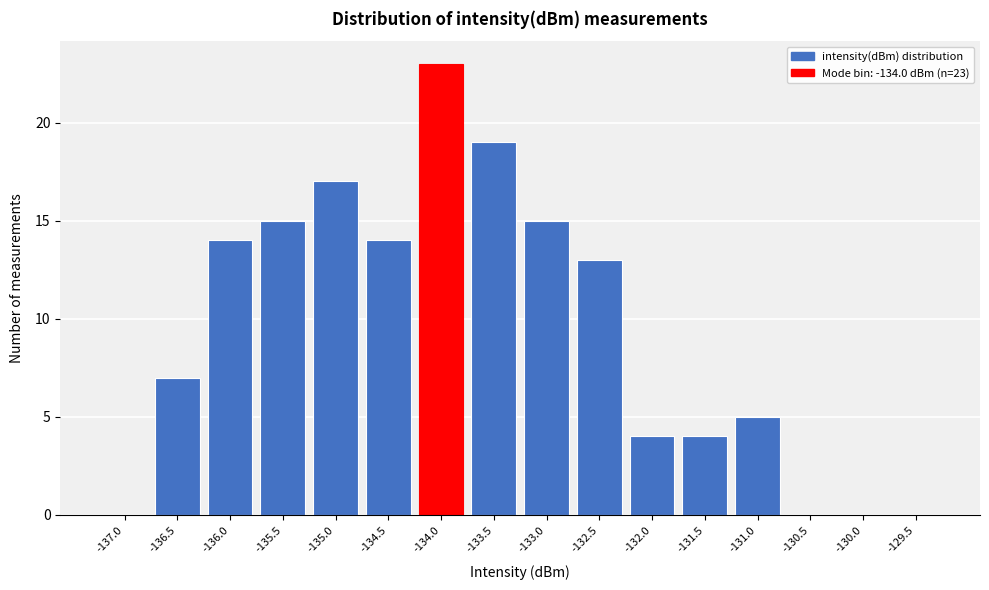

Reading left to right, extract all data points from this chart.

-137.0=0	-136.5=7	-136.0=14	-135.5=15	-135.0=17	-134.5=14	-134.0=23	-133.5=19	-133.0=15	-132.5=13	-132.0=4	-131.5=4	-131.0=5	-130.5=0	-130.0=0	-129.5=0